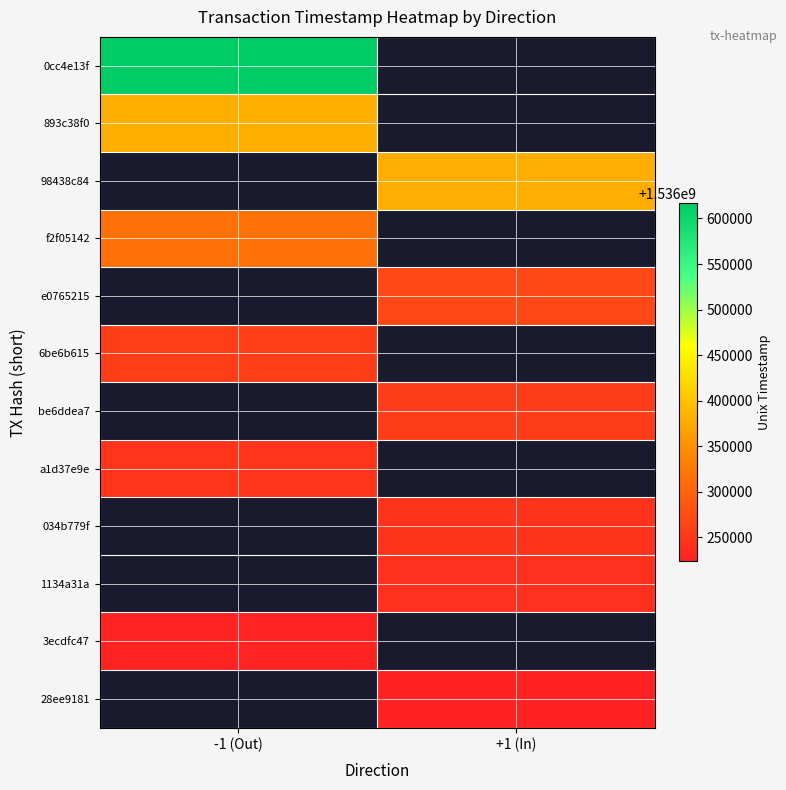

How many series are shown in this chart?

12